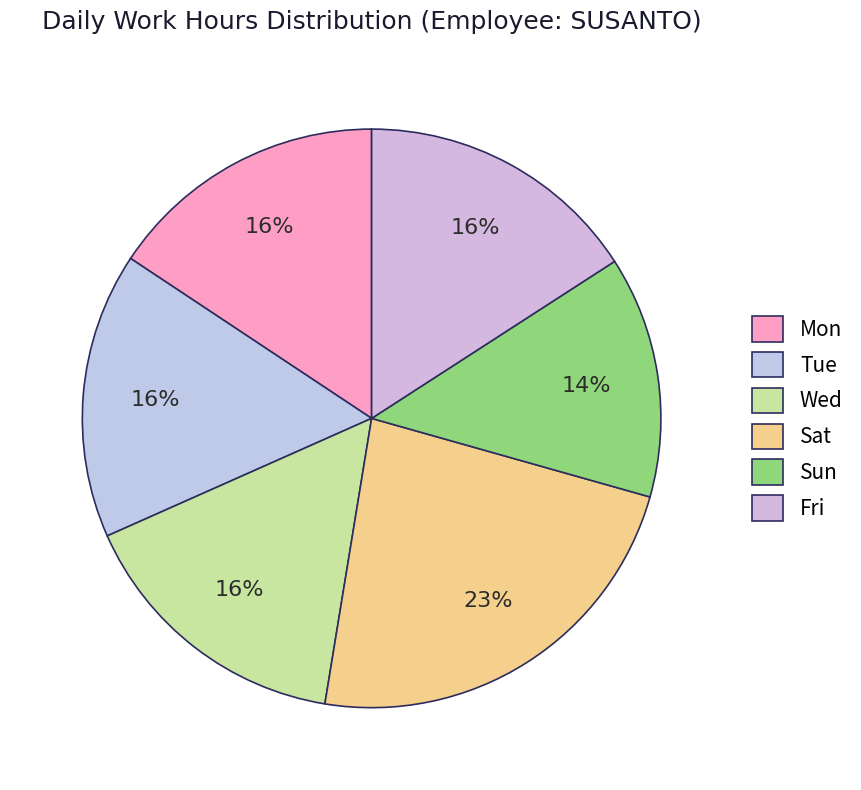

To the nearest percent, what is the combined percentage of Mon and Fri?

32%